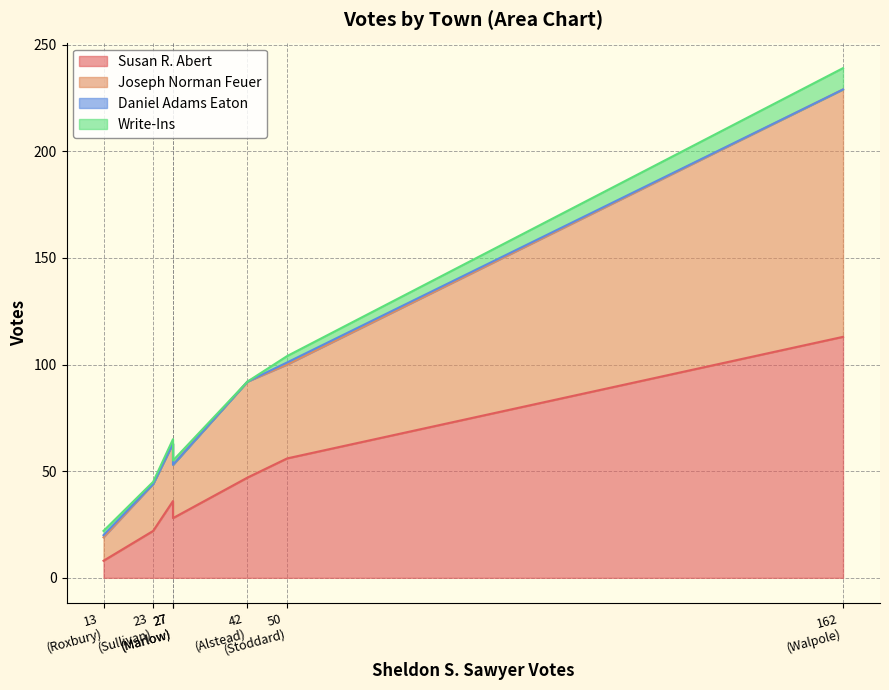

Is it true that Daniel Adams Eaton equals 0 at Nelson?

False